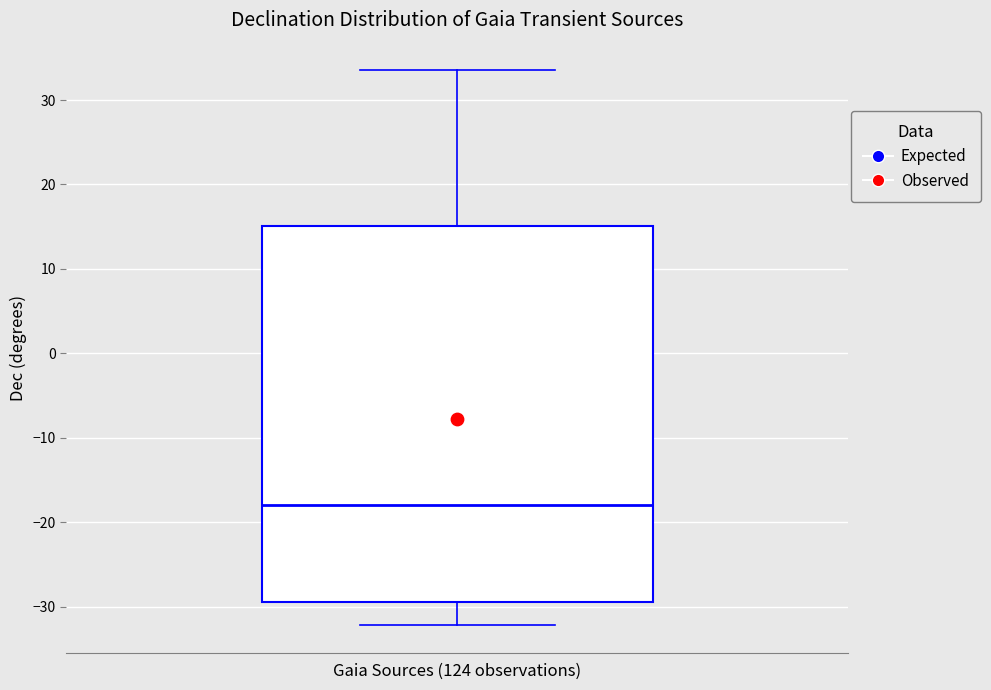

Transcribe this box plot: give where the median line is, the range the box spans, and where the two whiskers end, as read against the y-axis. The values are not printed on the chart, so give them approximately, as read against the axis.

median -18, box -29 to 15, whiskers -32 to 34